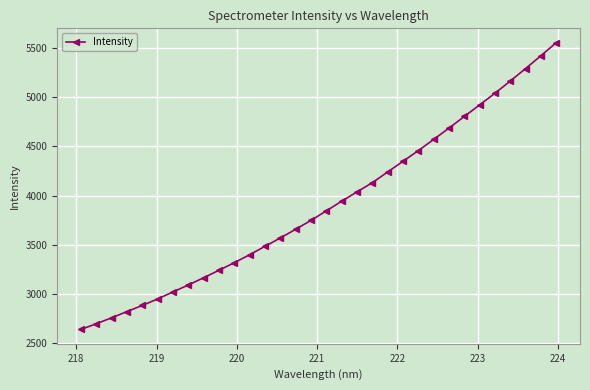

What is the smallest value displayed?

2642.3